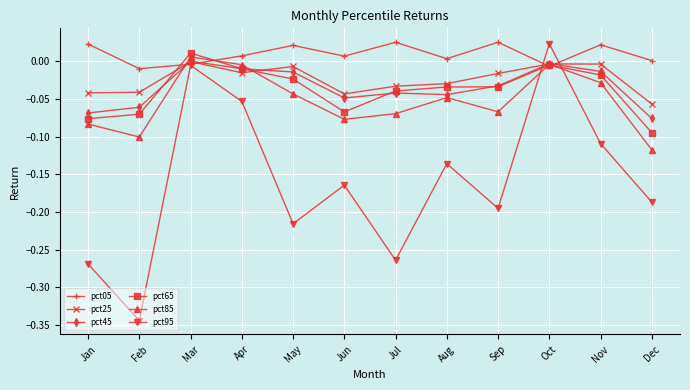

Which series ends up on top after the final intersection of pct65 and pct95?

pct65